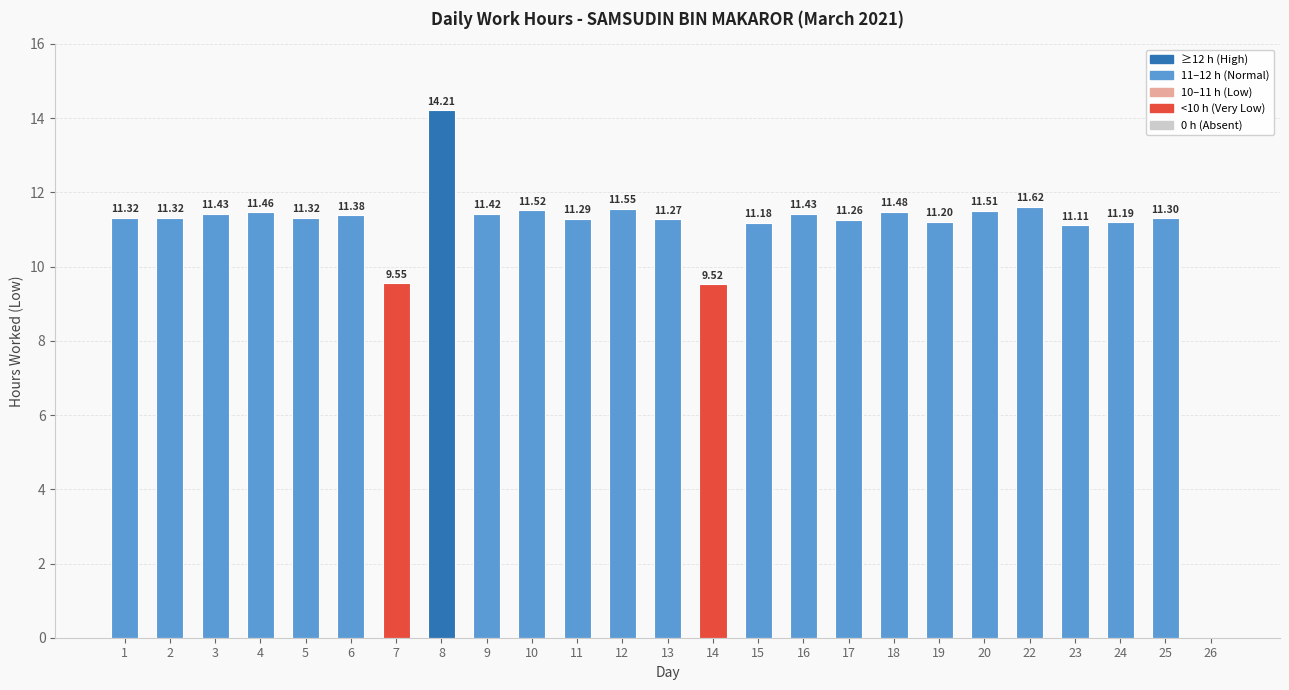

True or false: the data shows 11.3 at 11.

True